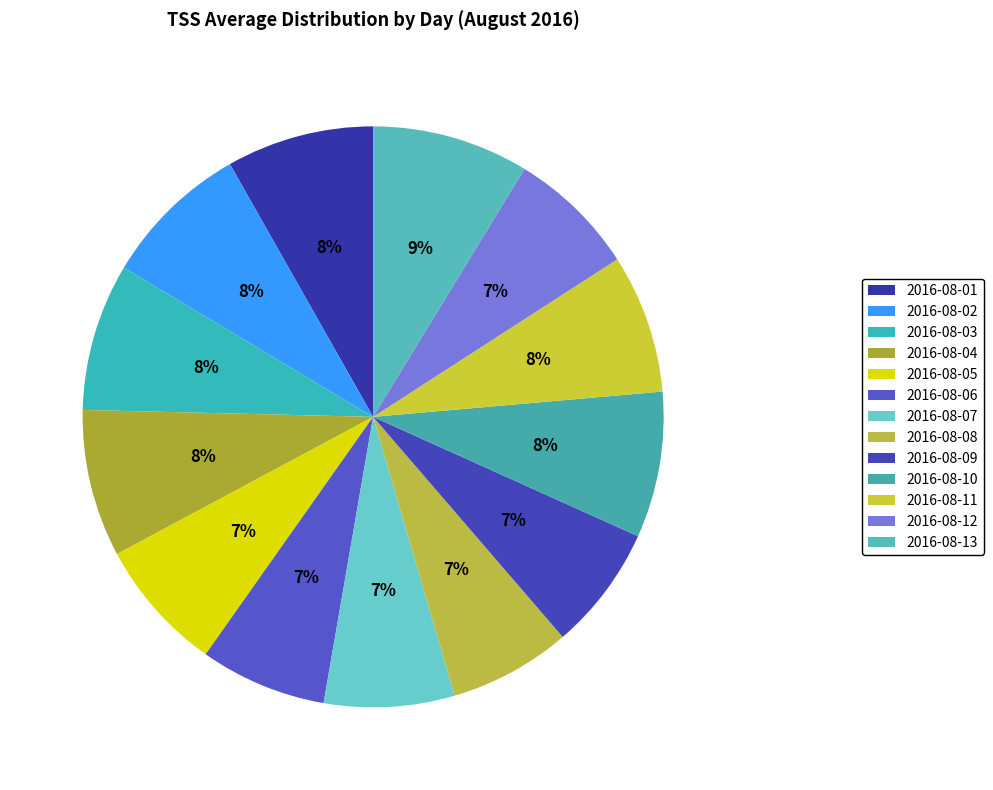

How many slices are in this pie chart?

13